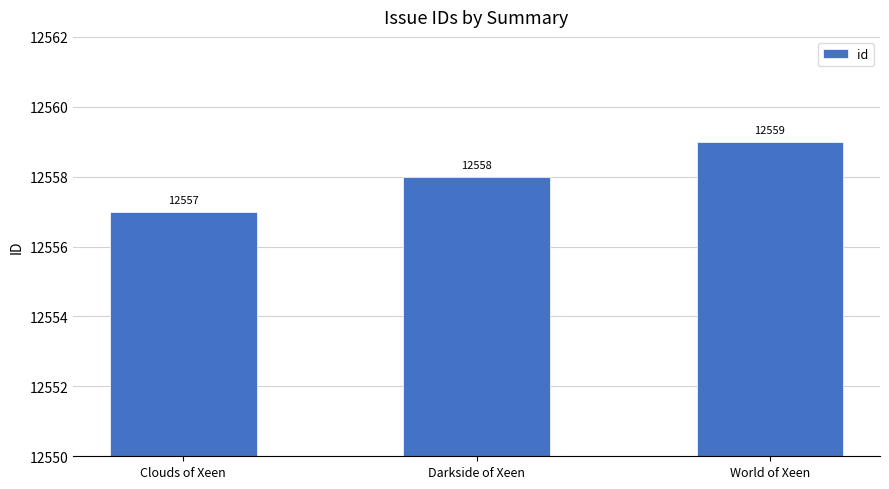

Where is the data nearest to the value 12558?

Darkside of Xeen